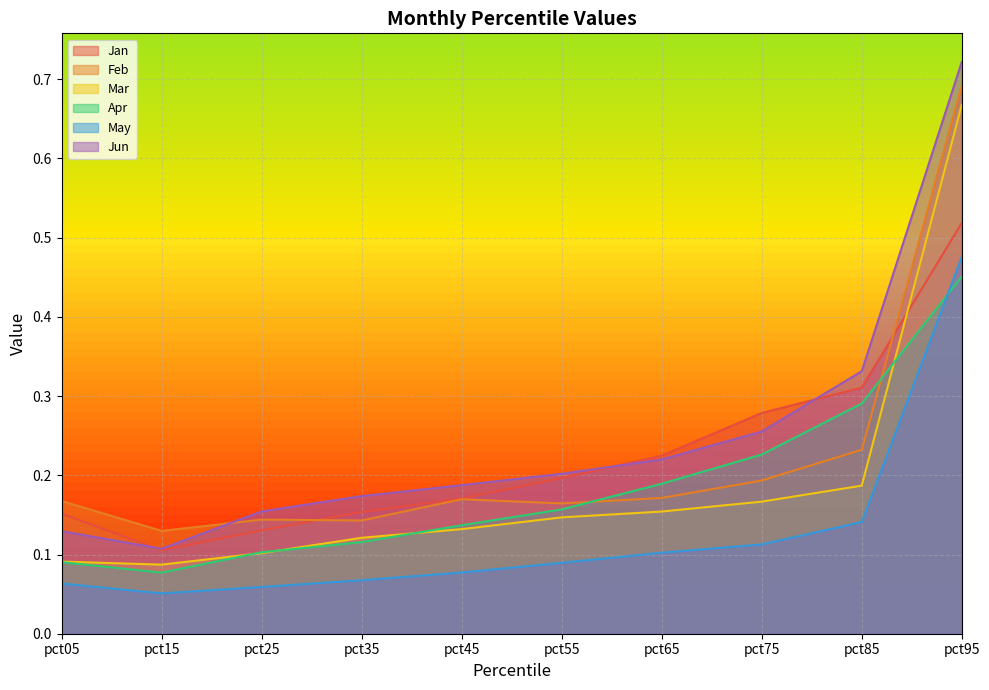

What is the minimum value shown in the chart?

0.1